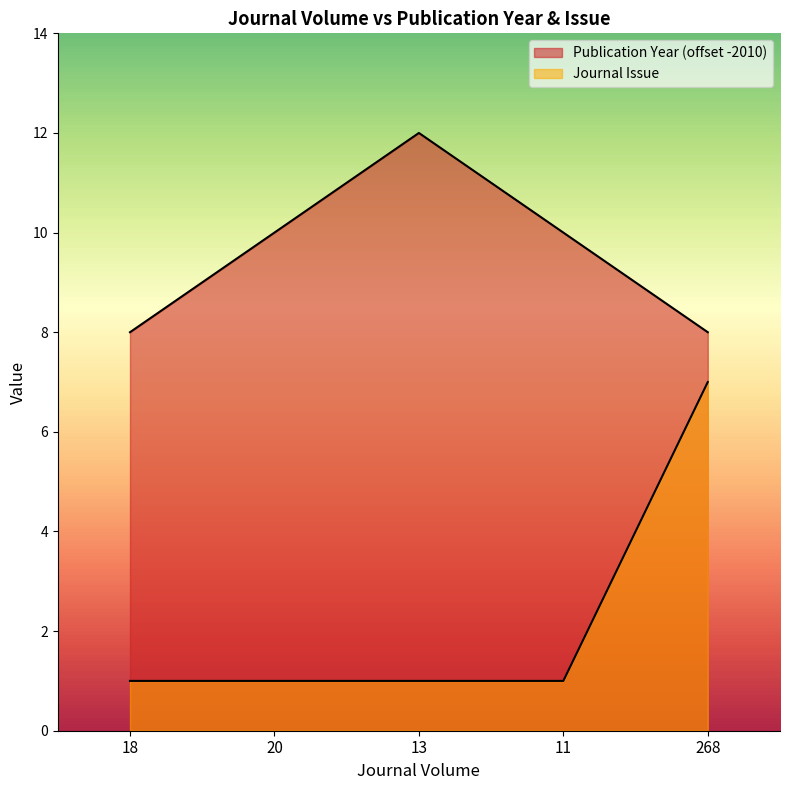

What are all the series names shown in the legend?

Publication Year, Journal Issue